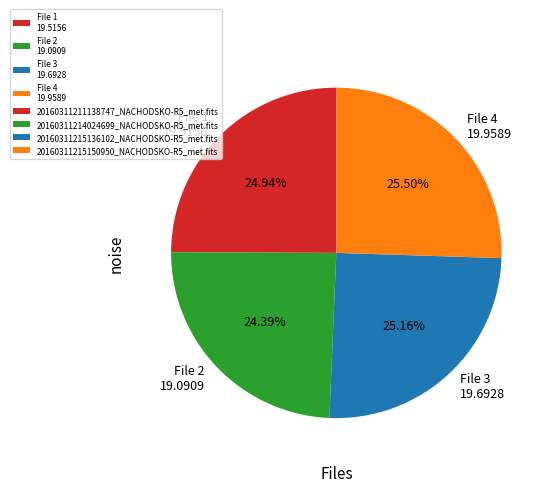

Do File 3 19.6928 and File 4 19.9589 together represent more than half of the pie?

Yes